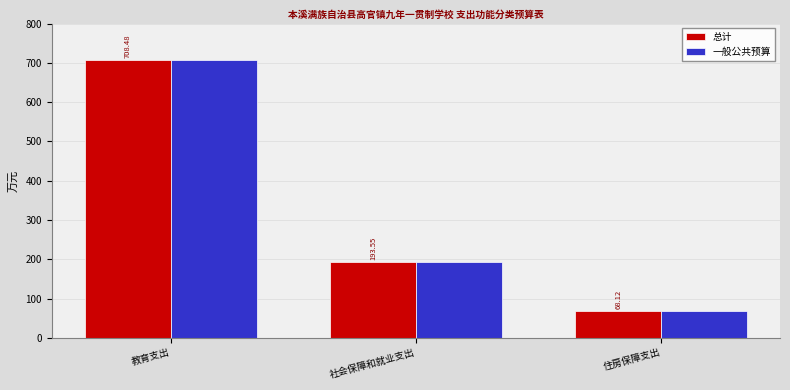

What is the highest value of the 总计 series?

708.5